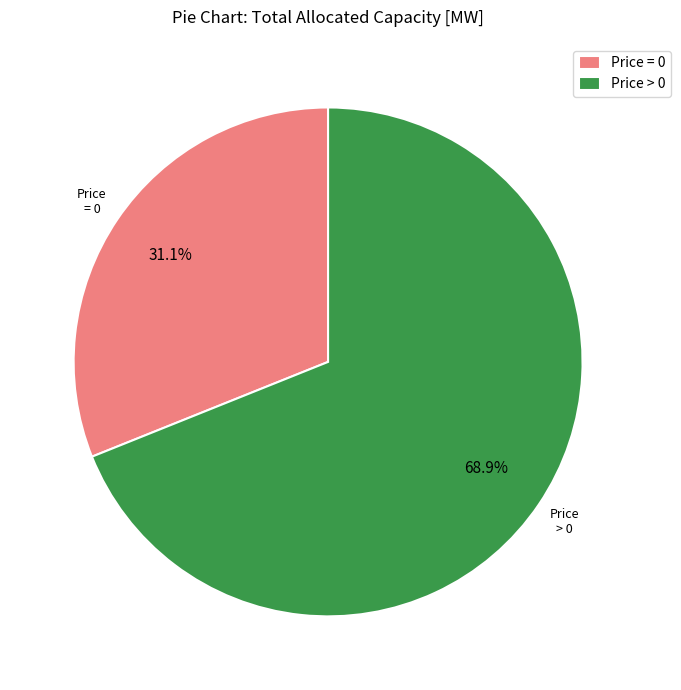

Between Price = 0 and Price > 0, which is larger?

Price > 0